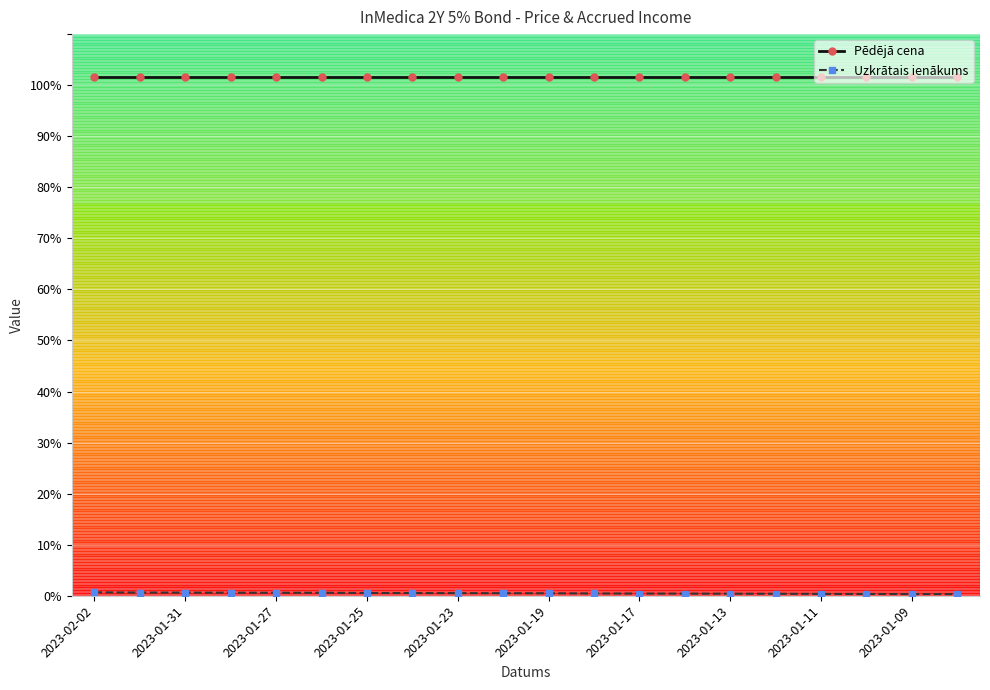

What is the sum of all Pēdējā cena values?

2032.6